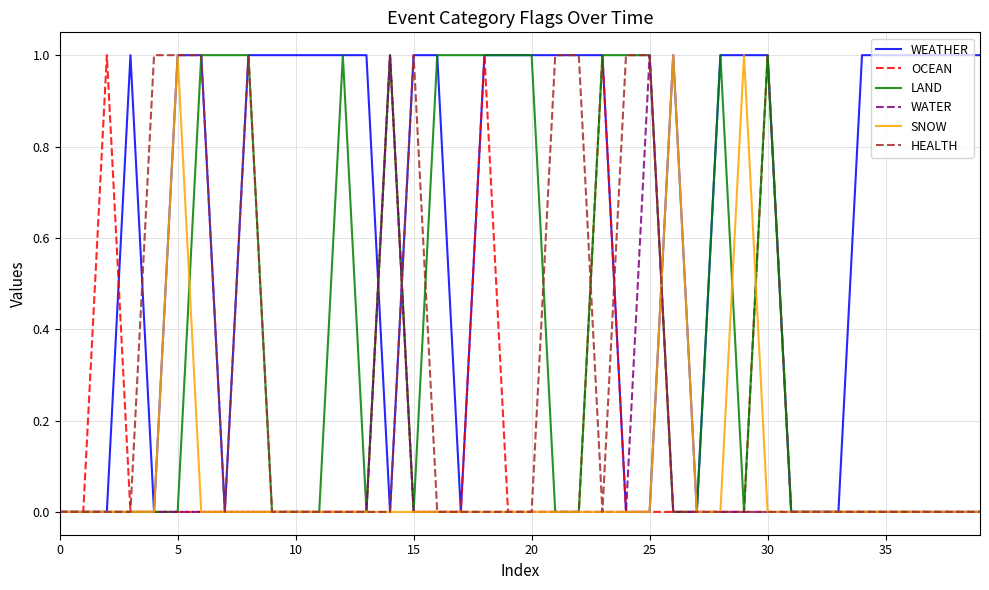

Which series has the largest total across all categories?

WEATHER